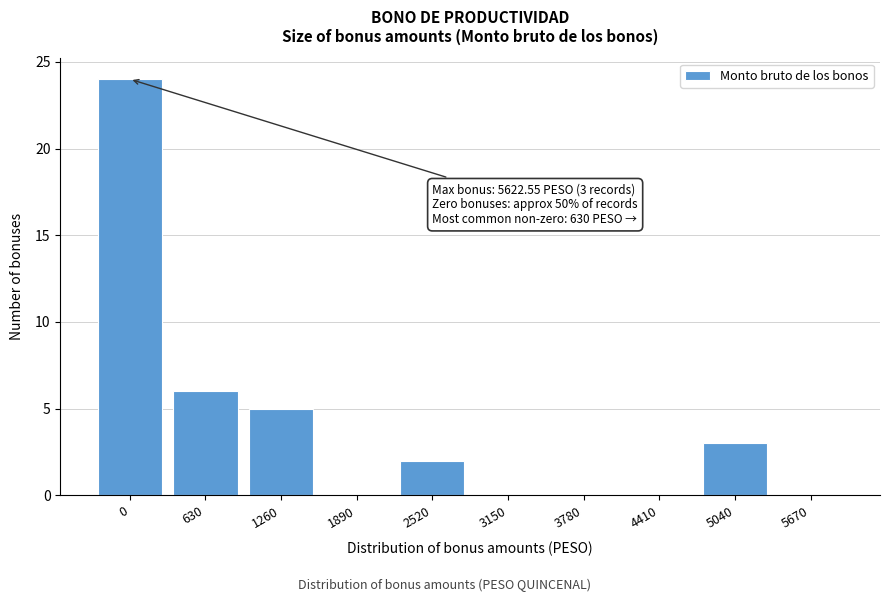

Reading left to right, what are all the values shown in this chart?

0=24	630=6	1260=5	1890=0	2520=2	3150=0	3780=0	4410=0	5040=3	5670=0